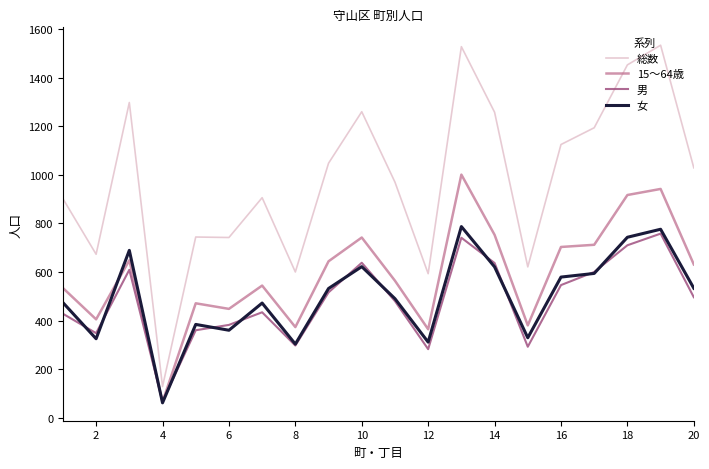

Which series has the widest spread of values?

総数